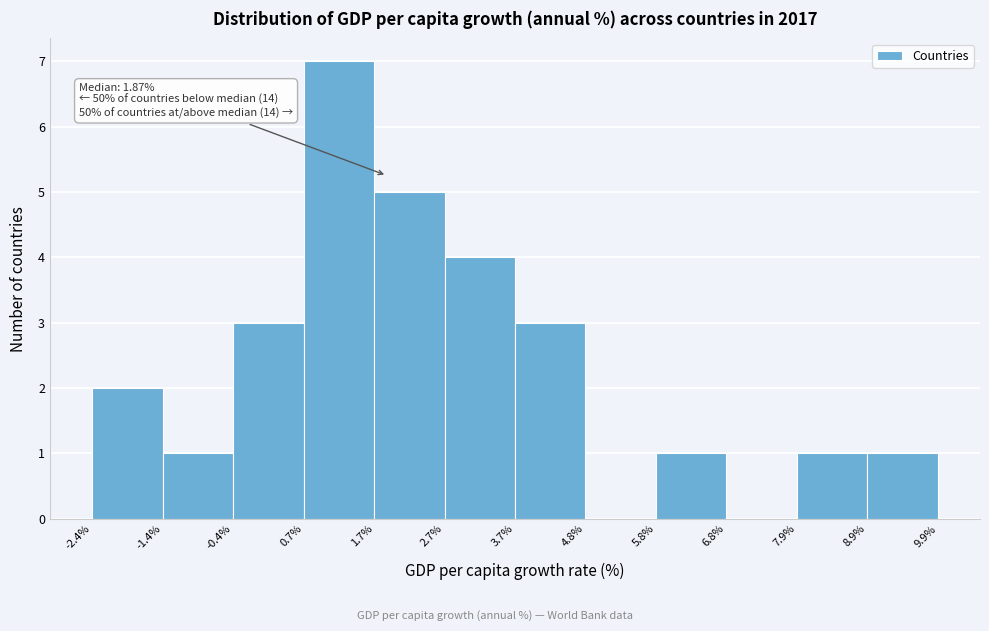

Over which range of the x-axis is the bar tallest?

0.7% to 1.7%